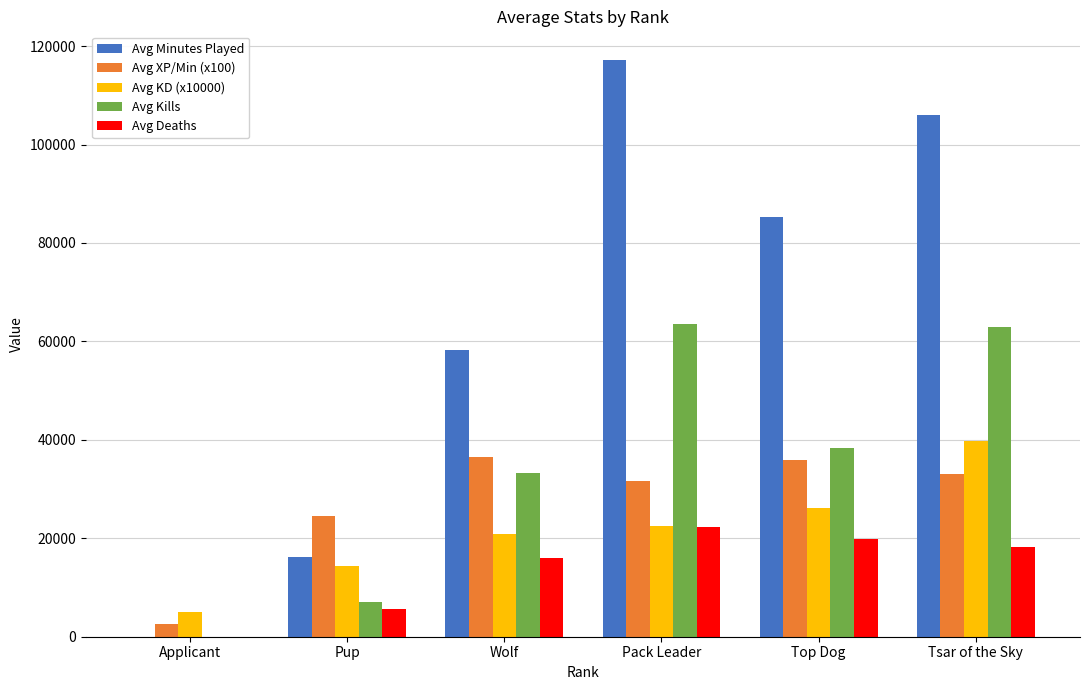

What is the highest value of the Avg Kills series?

63440.0